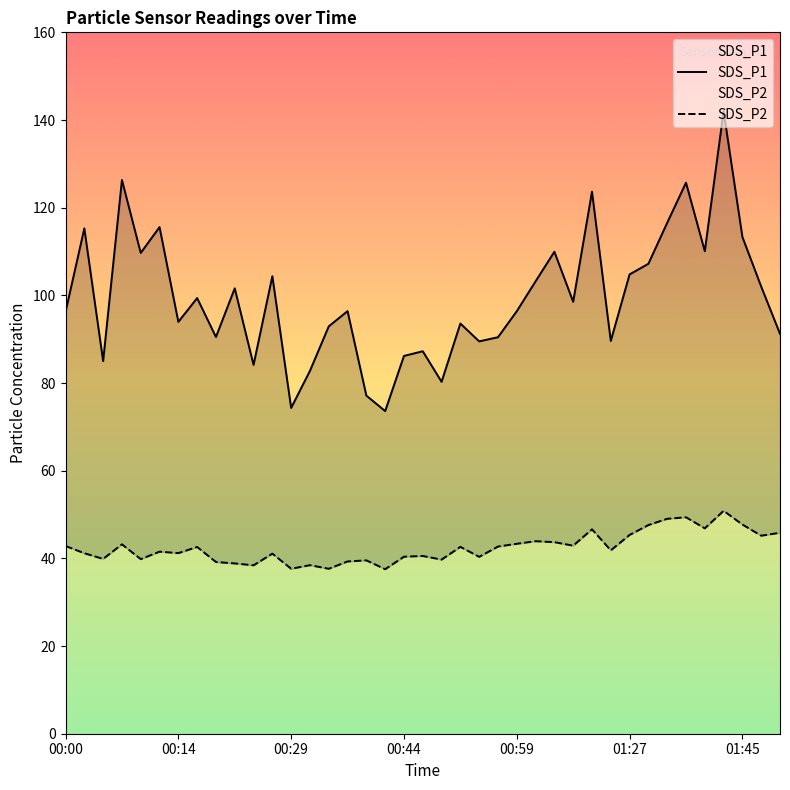

What is the average value of the SDS_P1 series?

99.5